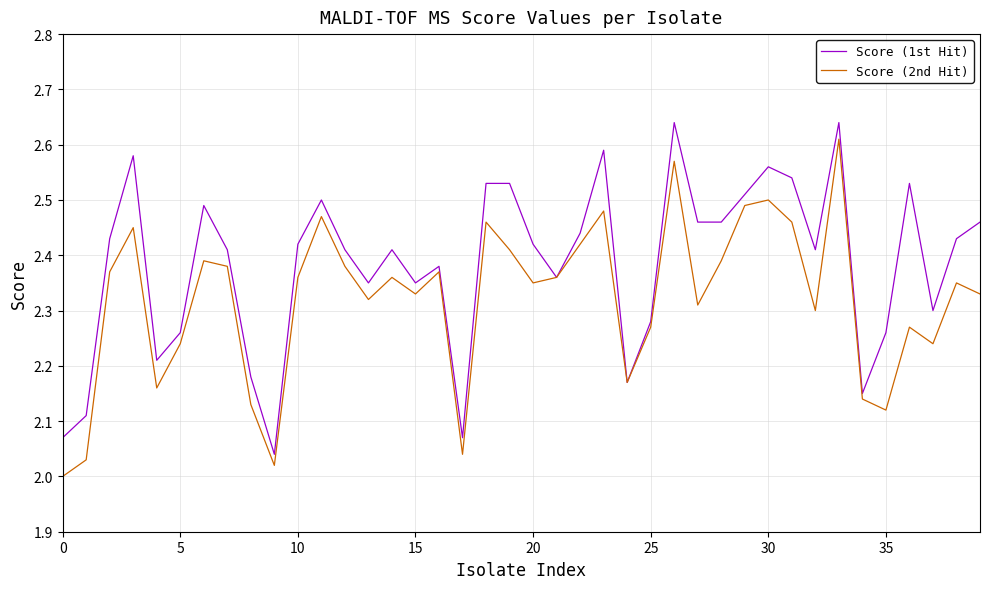

List the series in order of their overall mean, highest first.

Score (1st Hit), Score (2nd Hit)